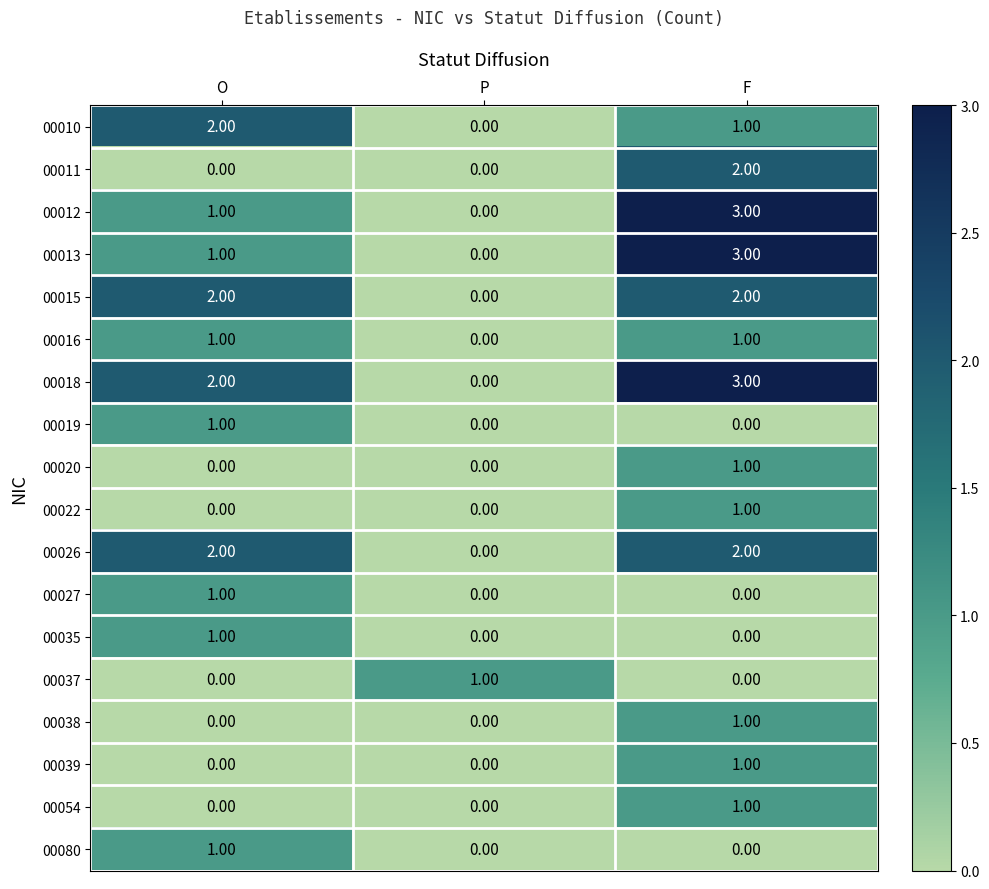

Which series has the largest total across all categories?

00018